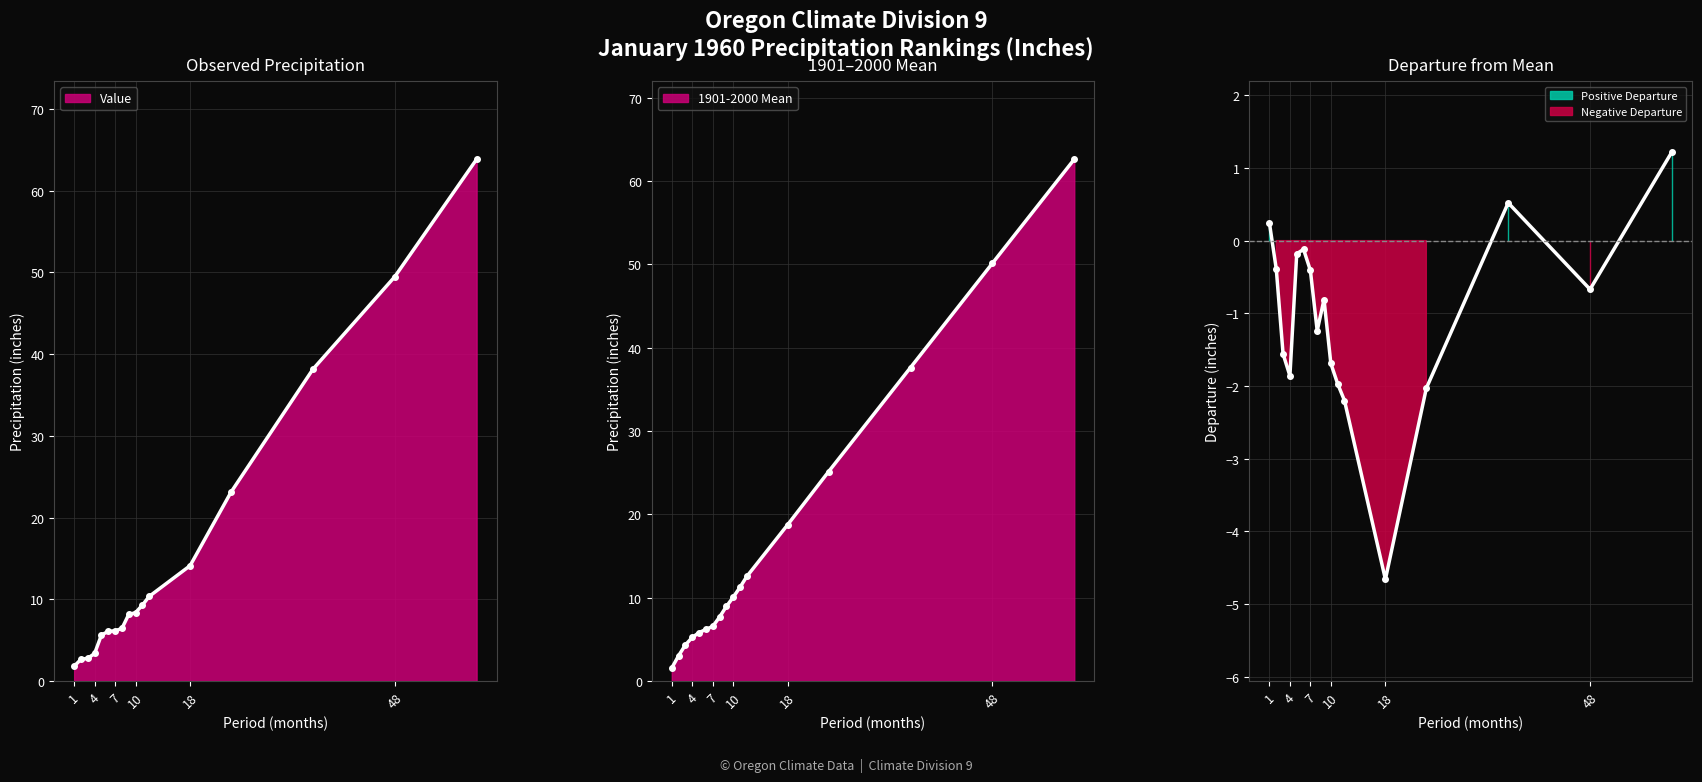

At which category is the sum across all series the highest?

60